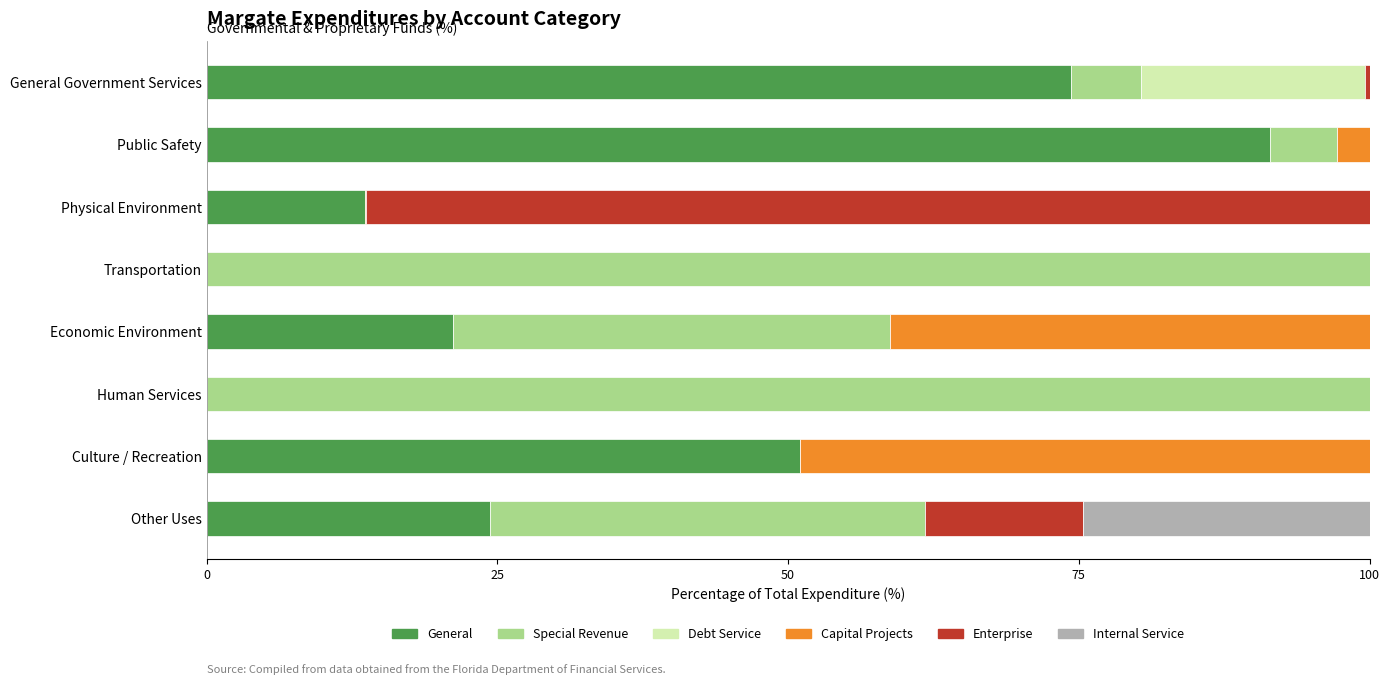

The value of General at Physical Environment is 22.0. True or false?

False